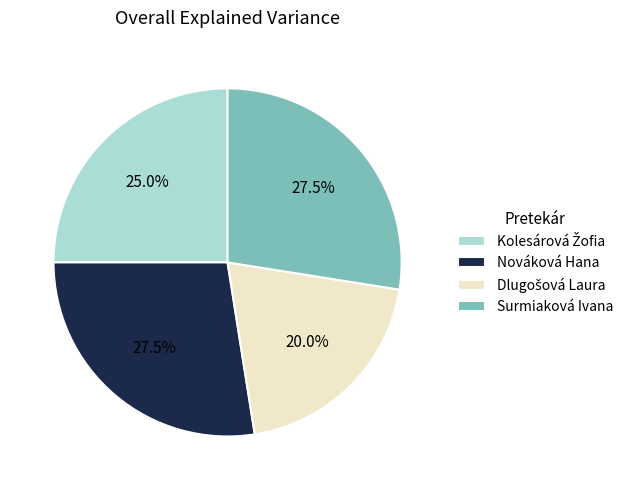

How much of the chart is everything except Nováková Hana?

72.5%